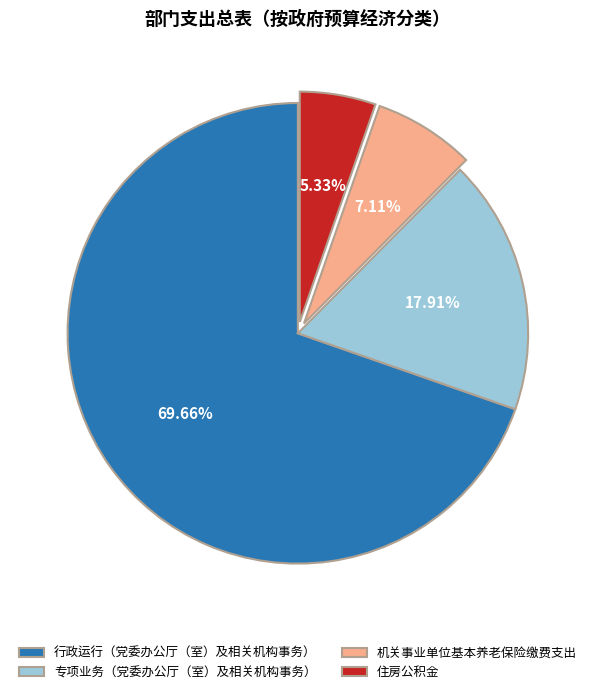

What is the majority slice?

行政运行（党委办公厅（室）及相关机构事务）